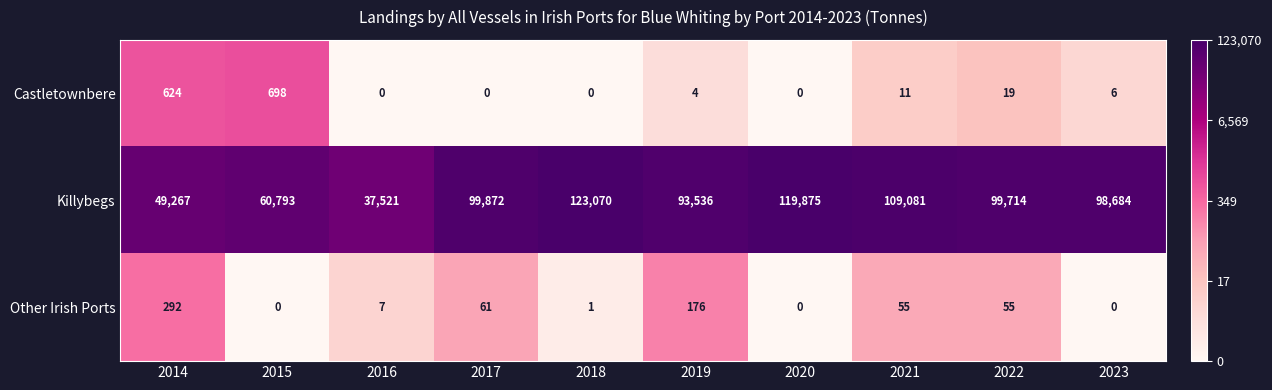

What is the total value across all series at 2021?

109147